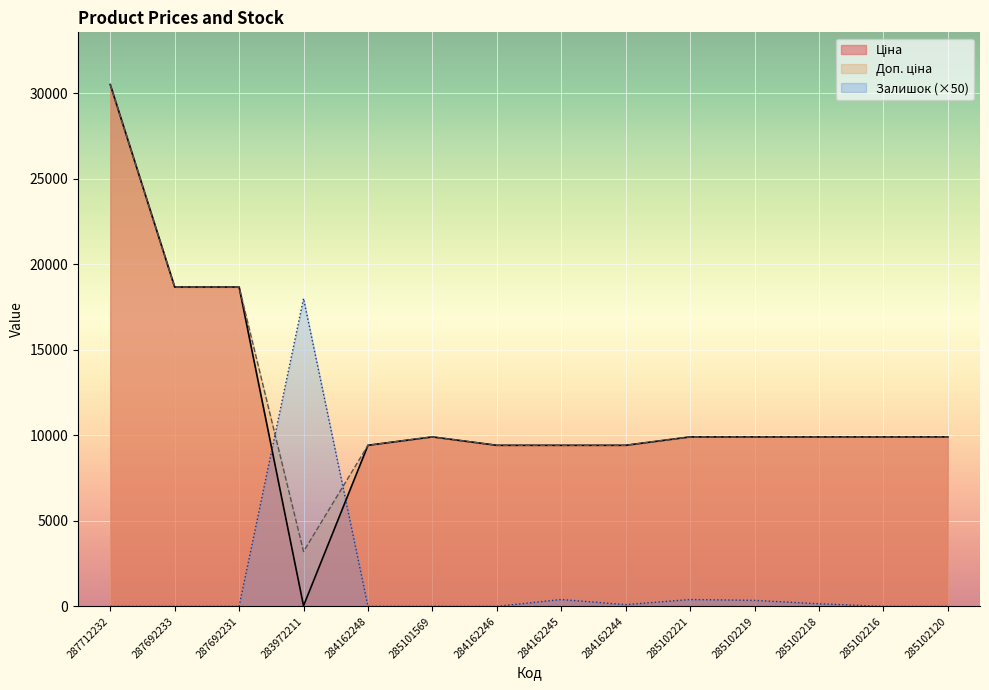

What is the difference between the Залишок values at 283972211 and 284162245?

17600.0